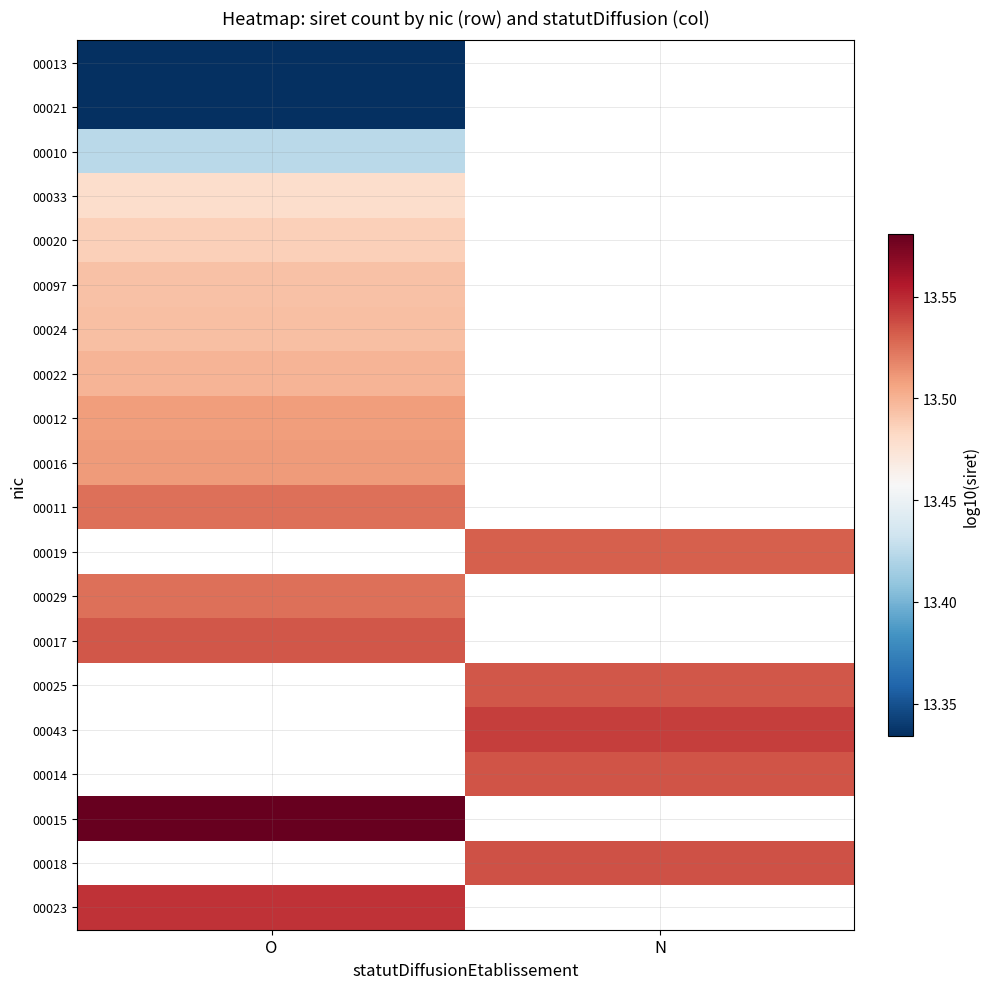

Count the number of data series in this chart.

20